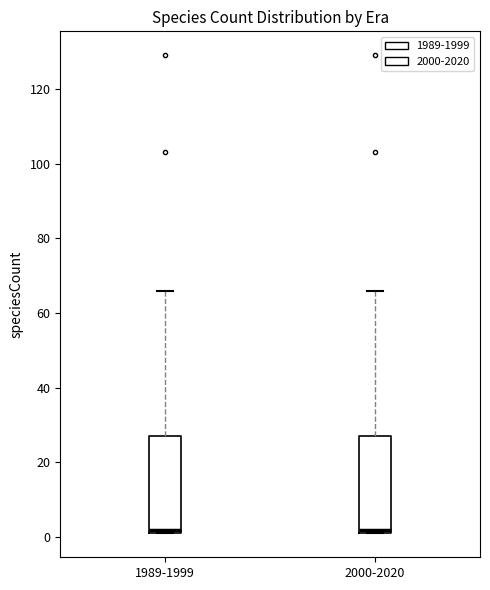

Where does the upper whisker of the box for 1989-1999 end on the y-axis? The values are not printed on the chart, so give them approximately, as read against the axis.

66